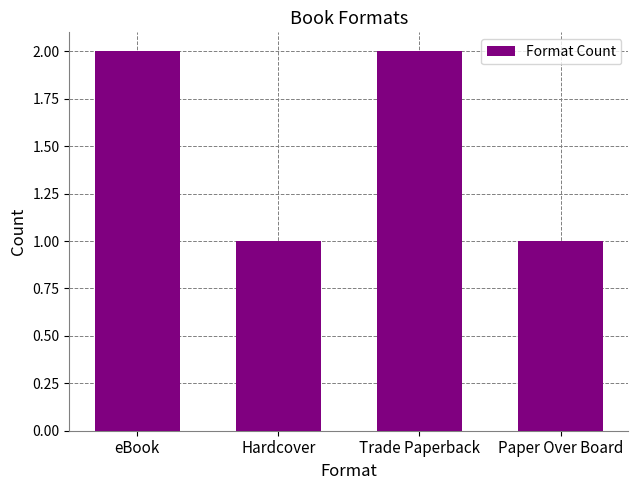

Reading left to right, transcribe all the data shown in this chart.

eBook=2	Hardcover=1	Trade Paperback=2	Paper Over Board=1